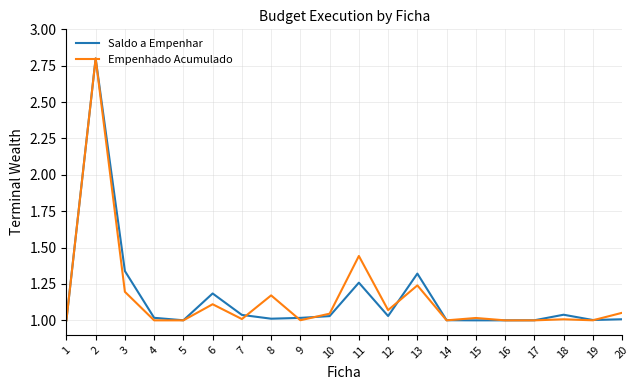

The value of Saldo a Empenhar at 6 is 0.7. True or false?

False